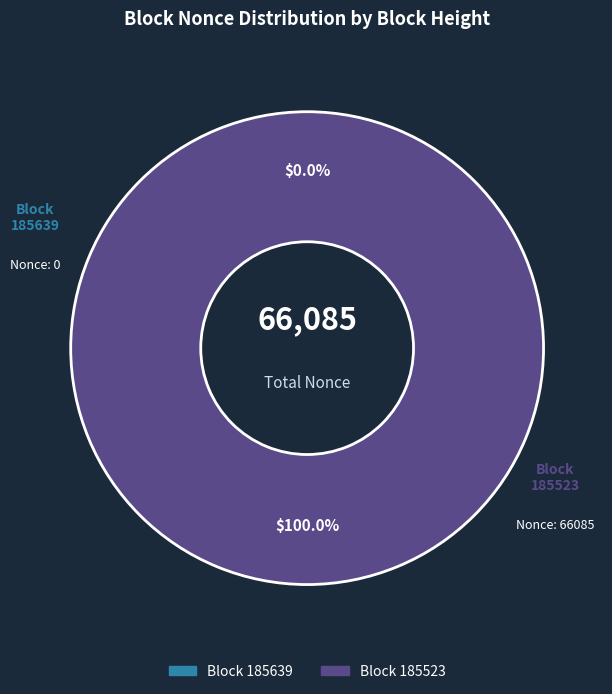

To the nearest percent, what is the difference between the 185639 and 185523 slice percentages?

100%